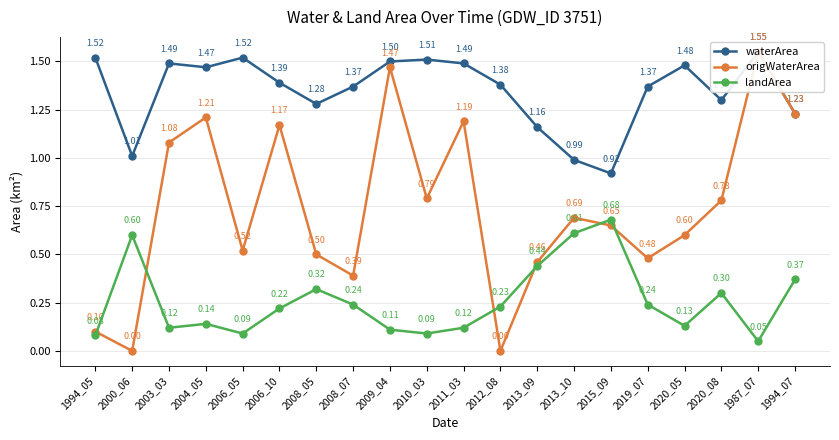

True or false: waterArea and landArea intersect in this chart.

False